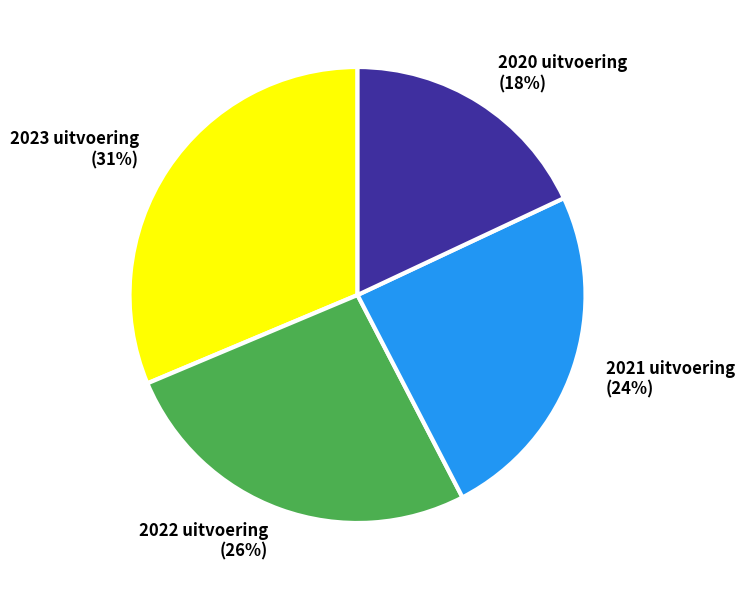

Do 2022 uitvoering and 2021 uitvoering together represent more than half of the pie?

Yes